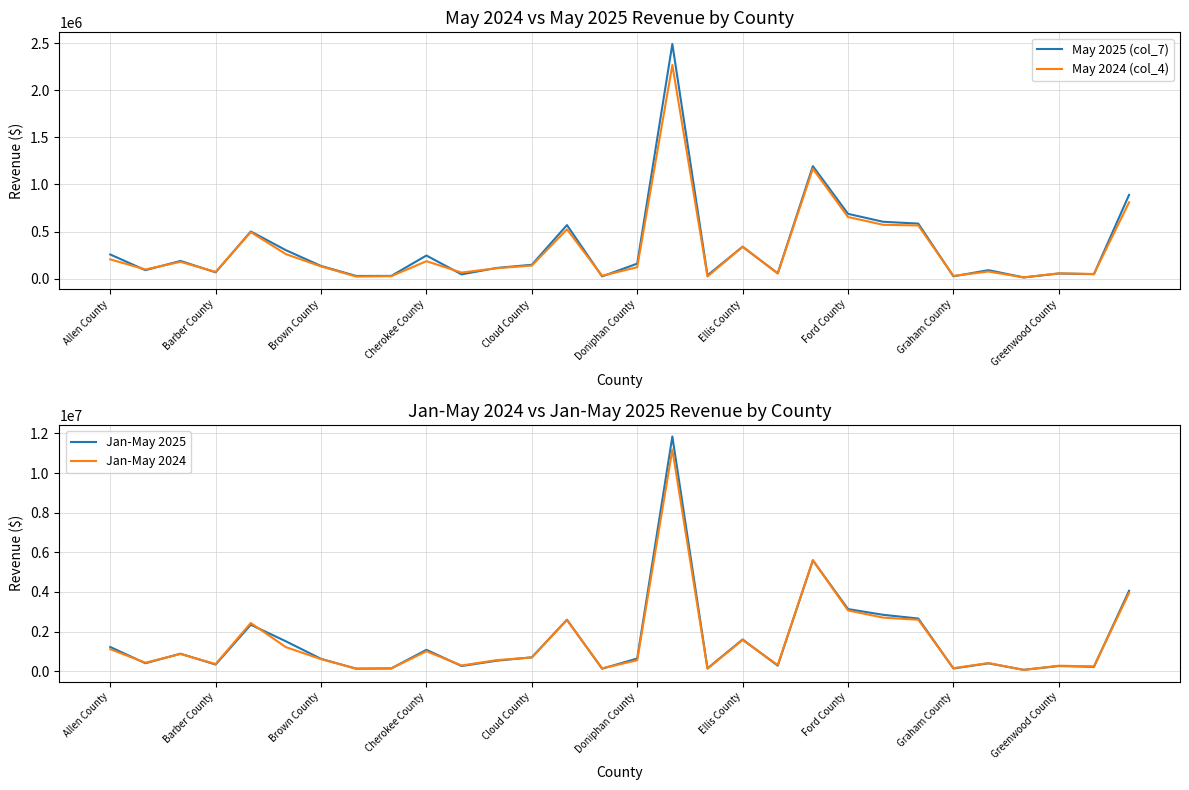

What is the sum of the May 2025 (col_7) values at Allen County and Greenwood County?

312989.5